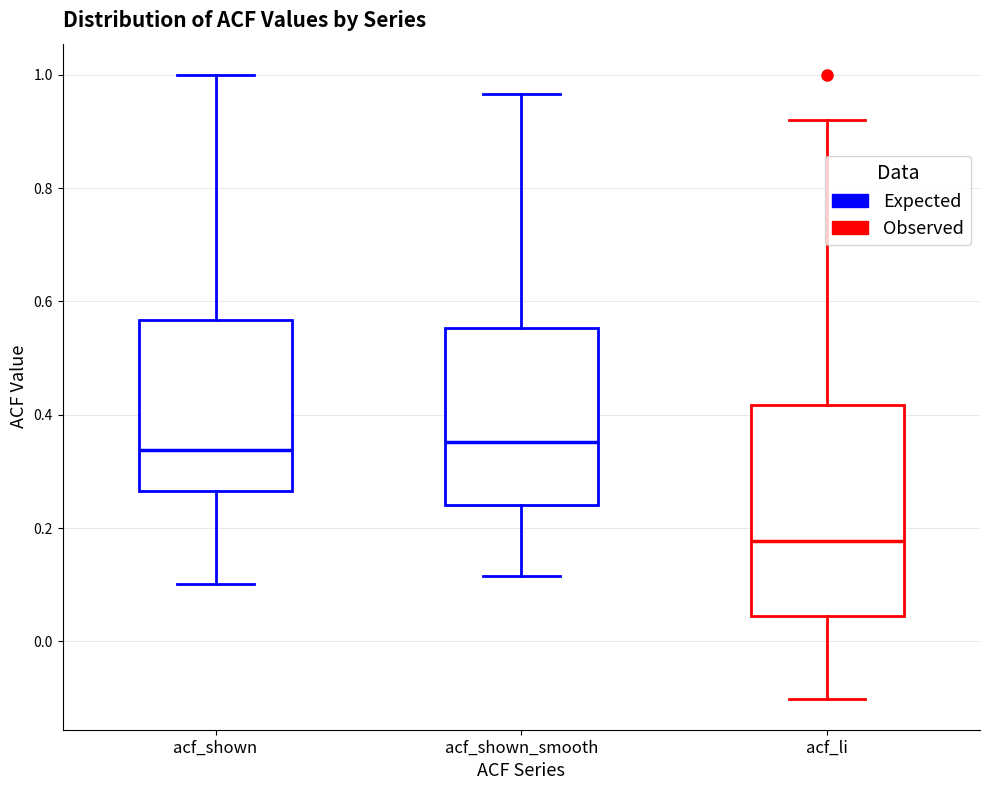

Comparing the boxes themselves (not the whiskers), which one is the tallest?

acf_li